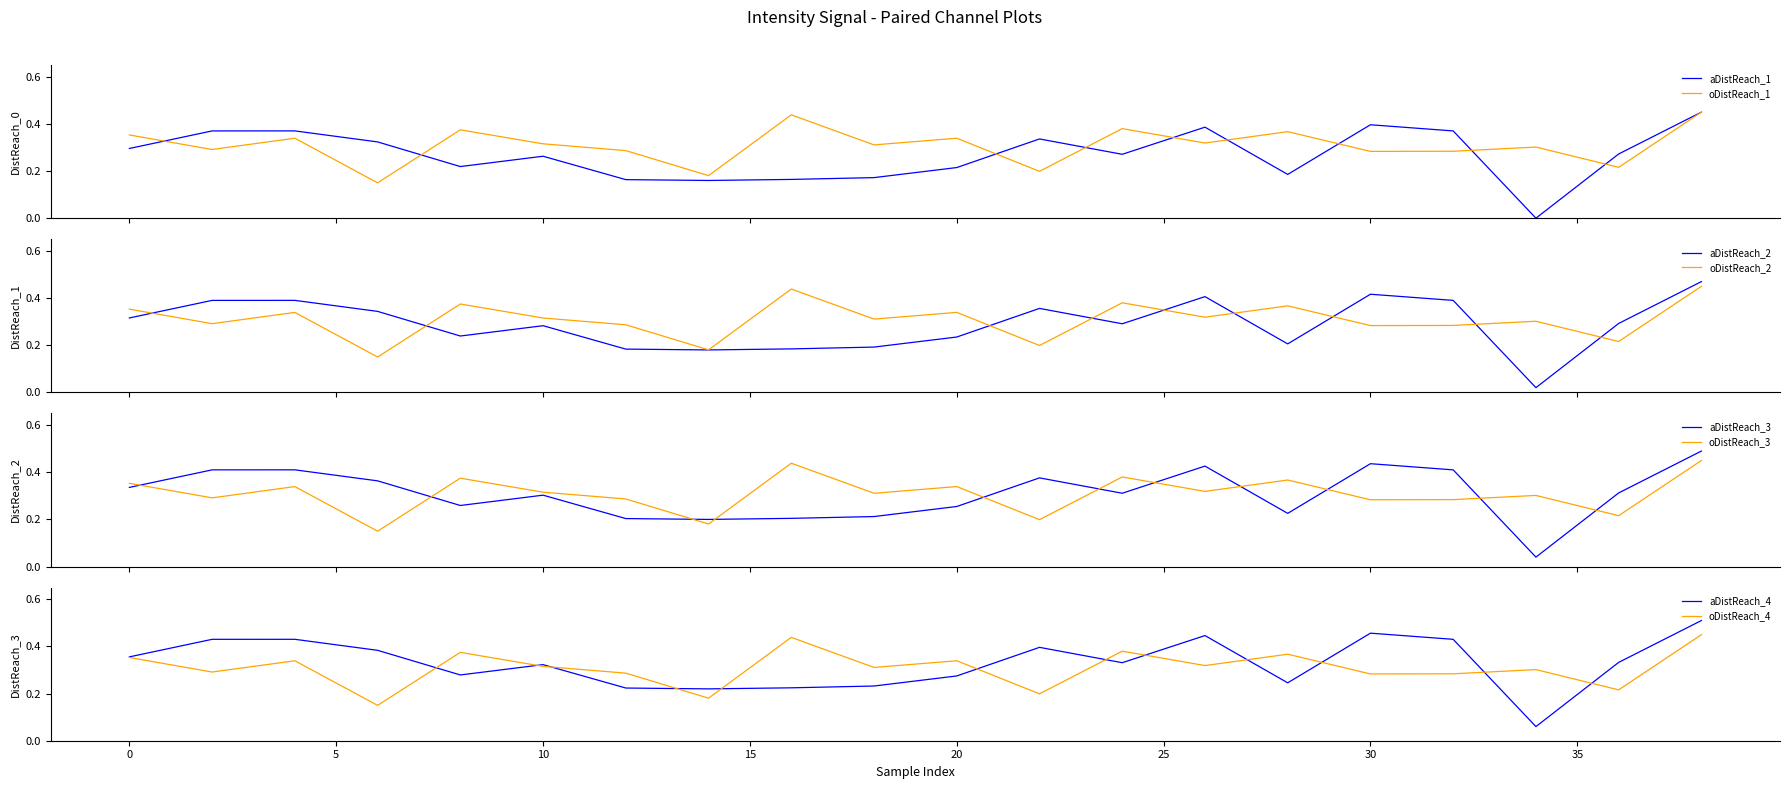

Where do Intensity_A and Intensity_B first cross each other?

0 and 2